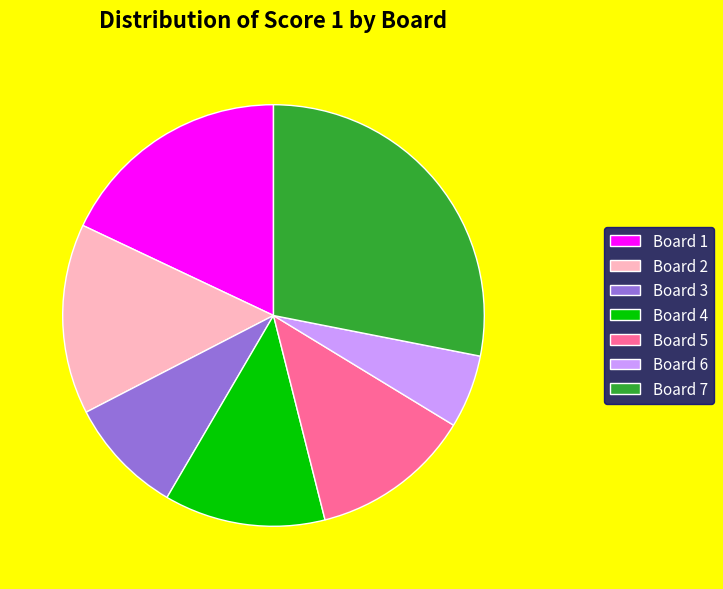

Which slice is the smallest?

Board 6